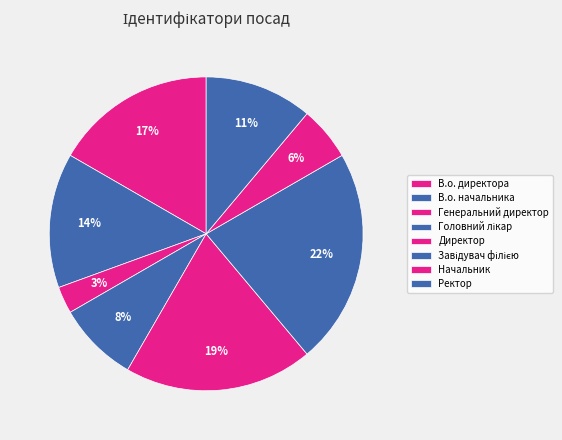

True or false: Генеральний директор accounts for 3% of the total.

True